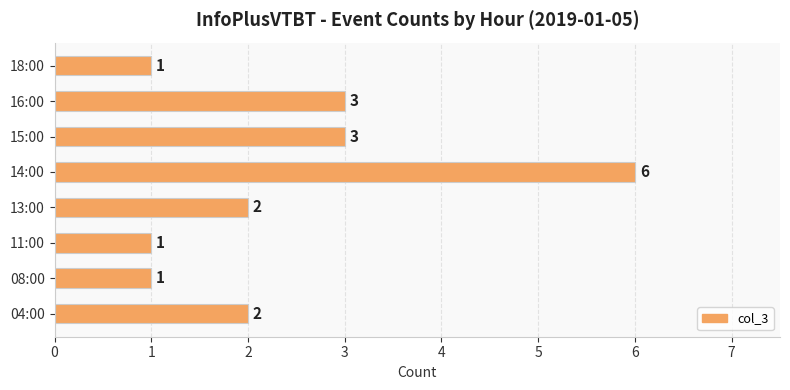

The value at 15:00 is 2. True or false?

False